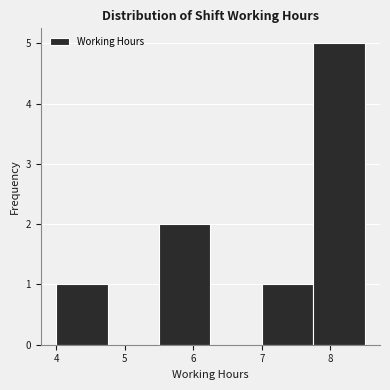

Reading left to right, transcribe this chart: for each bar, give the range it covers on the x-axis and its height. Neither the bar edges nor the heights are printed on the chart, so give them approximately, as read against the axes.

4.00 to 4.75: 1
4.75 to 5.50: 0
5.50 to 6.25: 2
6.25 to 7.00: 0
7.00 to 7.75: 1
7.75 to 8.50: 5